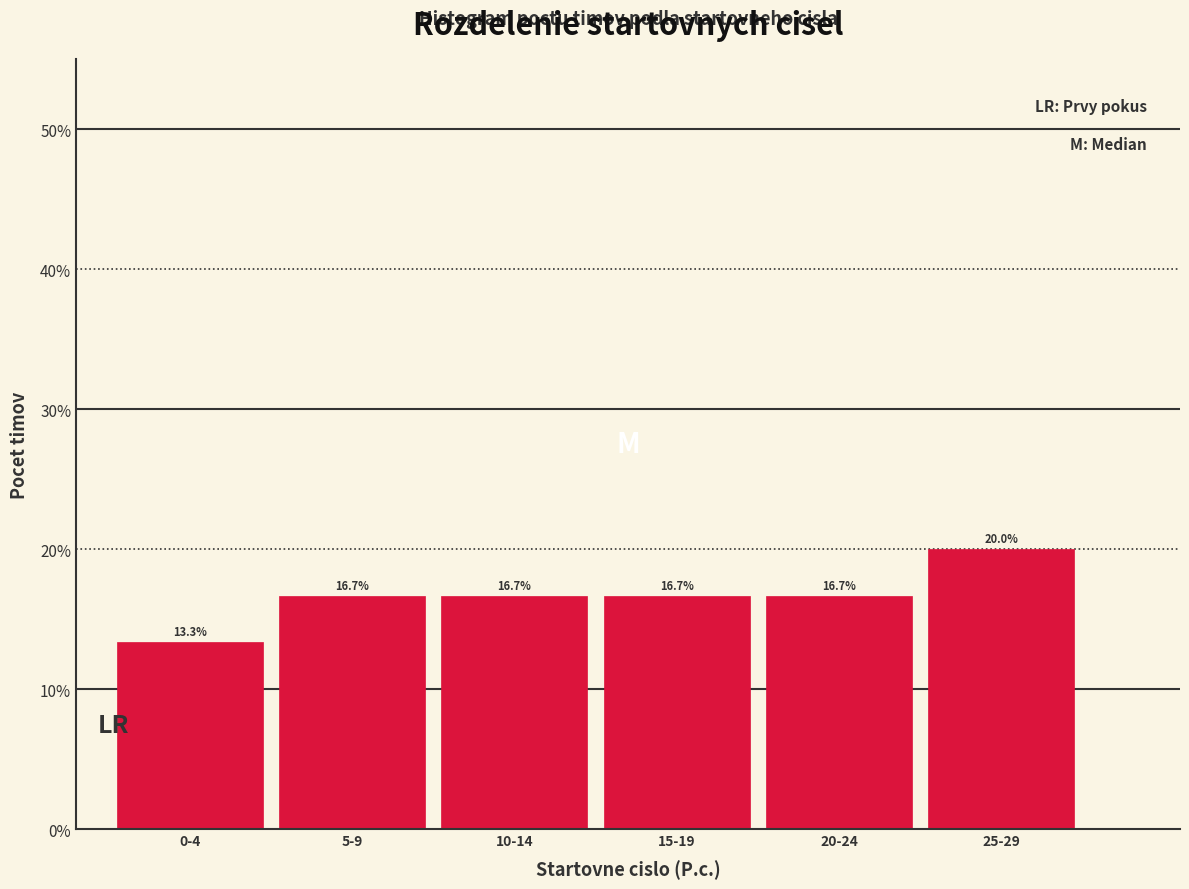

Reading left to right, list all the values displayed in this chart.

0-4=13.3	5-9=16.7	10-14=16.7	15-19=16.7	20-24=16.7	25-29=20.0